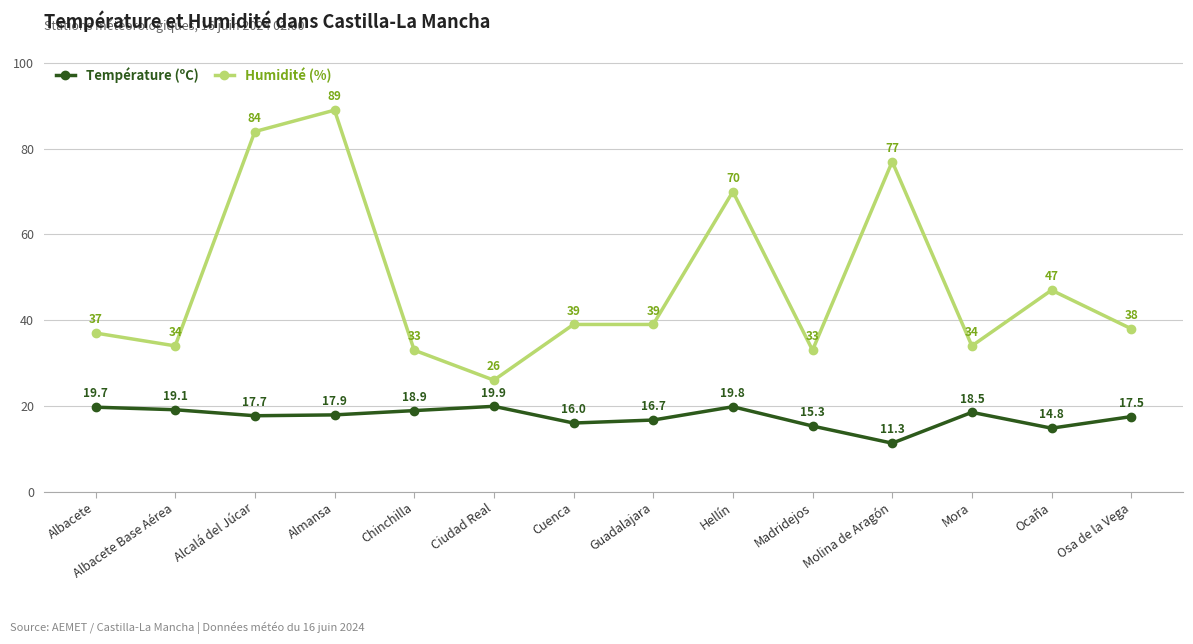

Reading right to left, extract all data points from this chart.

Température (ºC): Osa de la Vega=17.5	Ocaña=14.8	Mora=18.5	Molina de Aragón=11.3	Madridejos=15.3	Hellín=19.8	Guadalajara=16.7	Cuenca=16.0	Ciudad Real=19.9	Chinchilla=18.9	Almansa=17.9	Alcalá del Júcar=17.7	Albacete Base Aérea=19.1	Albacete=19.7
Humidité (%): Osa de la Vega=38.0	Ocaña=47.0	Mora=34.0	Molina de Aragón=77.0	Madridejos=33.0	Hellín=70.0	Guadalajara=39.0	Cuenca=39.0	Ciudad Real=26.0	Chinchilla=33.0	Almansa=89.0	Alcalá del Júcar=84.0	Albacete Base Aérea=34.0	Albacete=37.0